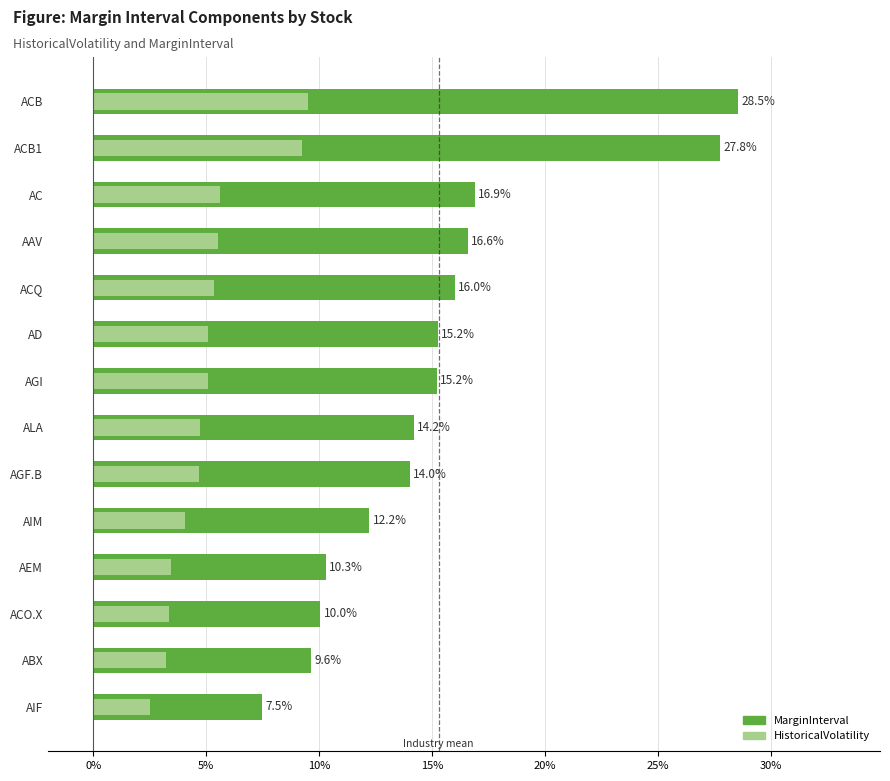

What is the average value of the HistoricalVolatility series?

5.1